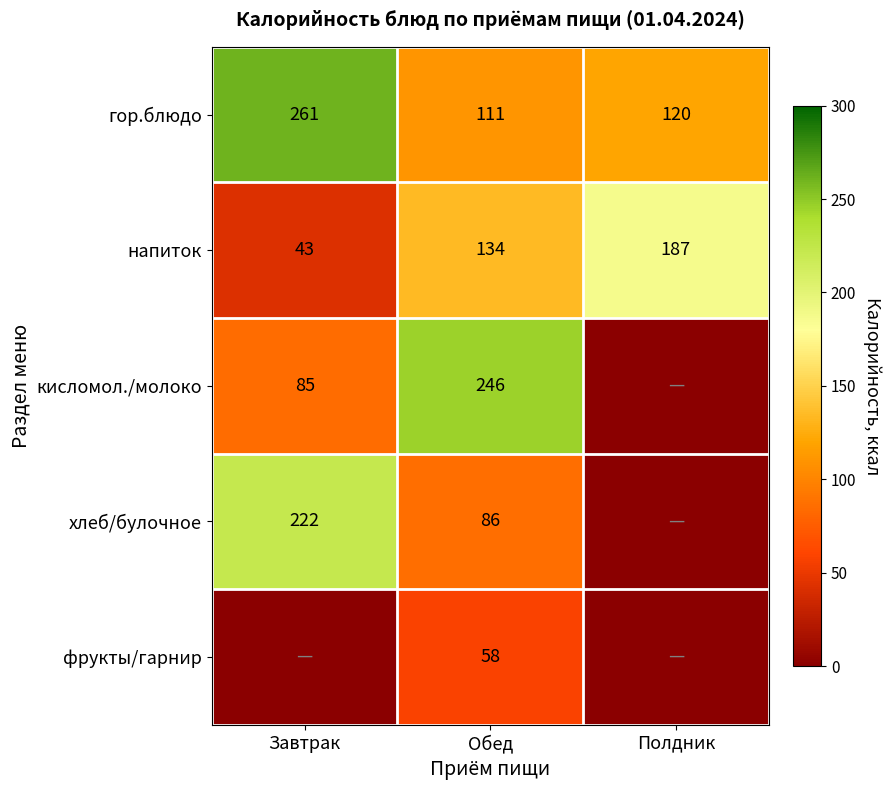

Is the value of гор.блюдо at Обед greater than the value of напиток at Обед?

No